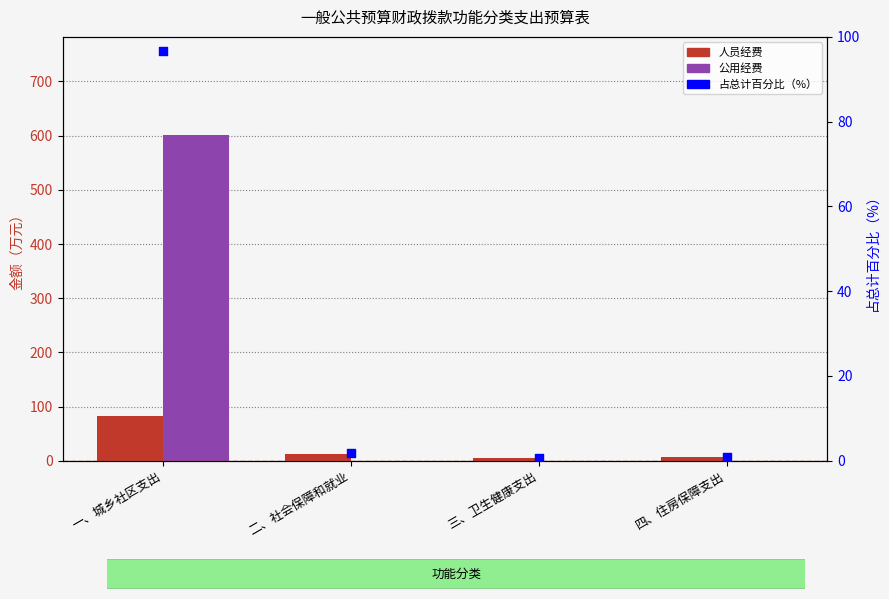

Which series has the largest Y range (max minus min)?

公用经费